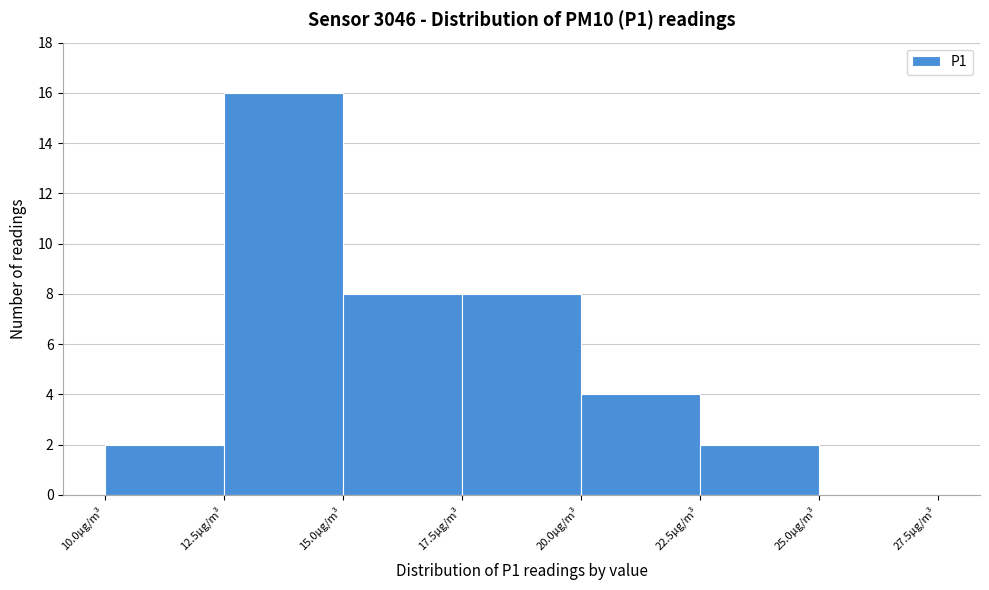

Reading left to right, list every bar in this chart as the range it spans on the x-axis followed by its height. The values are not printed on the chart, so give them approximately, as read against the axis.

10.0 to 12.5: 2
12.5 to 15.0: 16
15.0 to 17.5: 8
17.5 to 20.0: 8
20.0 to 22.5: 4
22.5 to 25.0: 2
25.0 to 27.5: 0